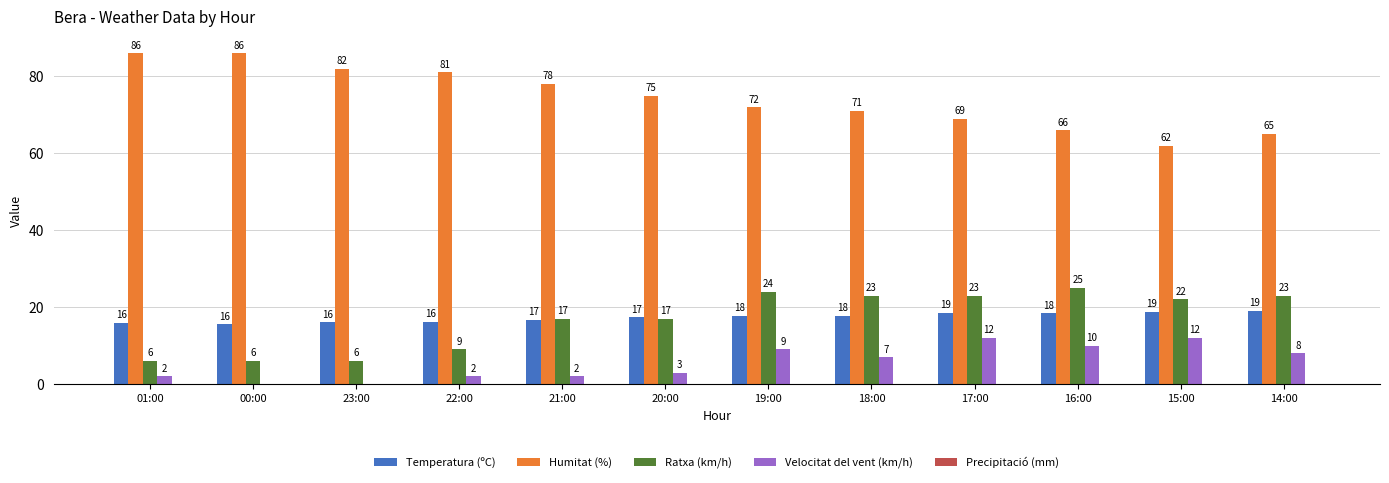

How many groups of bars are there?

12